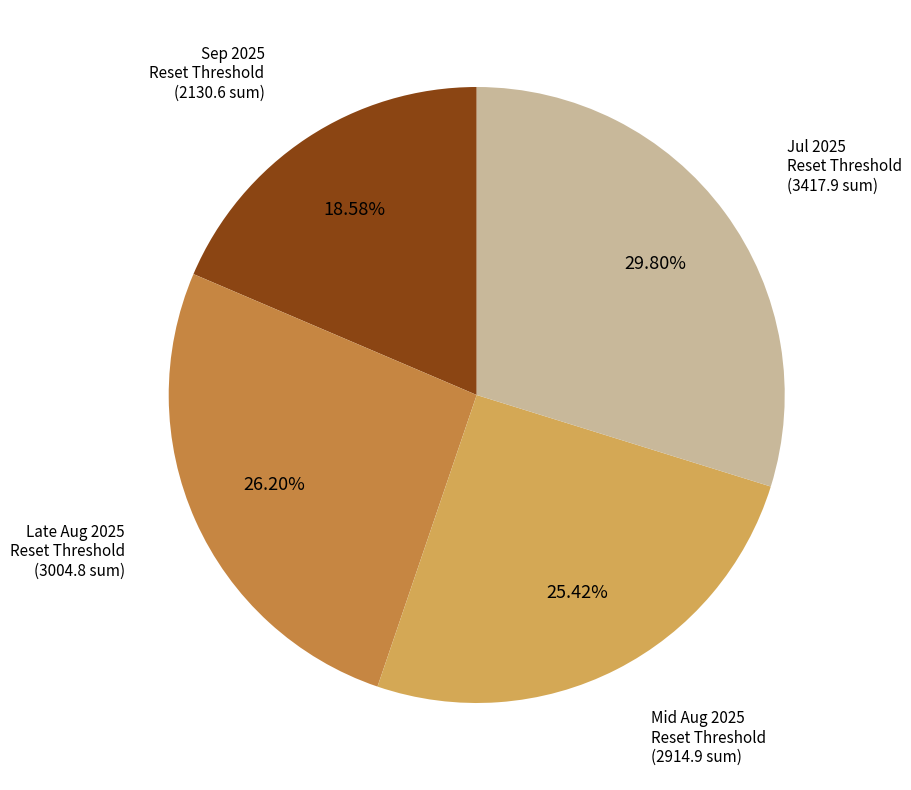

Is there any slice that represents more than half of the pie?

No